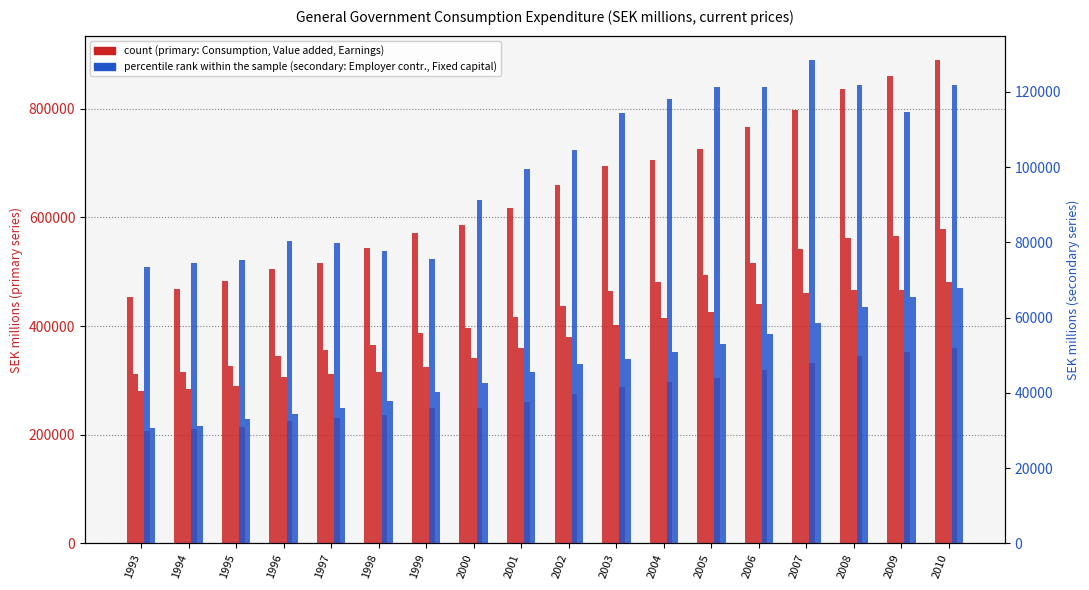

At which category is the sum across all series the highest?

2010